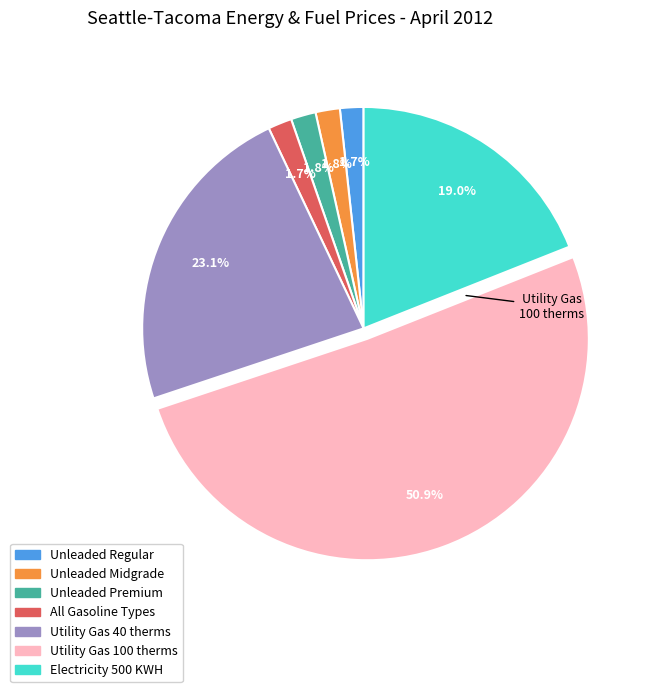

Does any single category account for the majority?

Yes